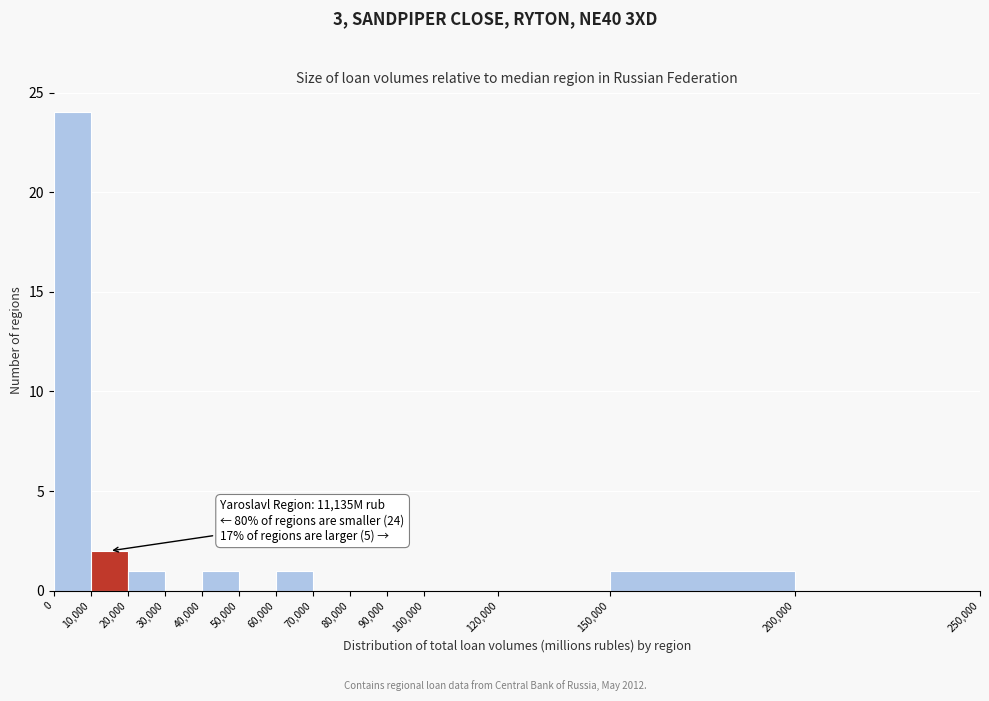

Over which range of the x-axis is the bar tallest?

0 to 10,000